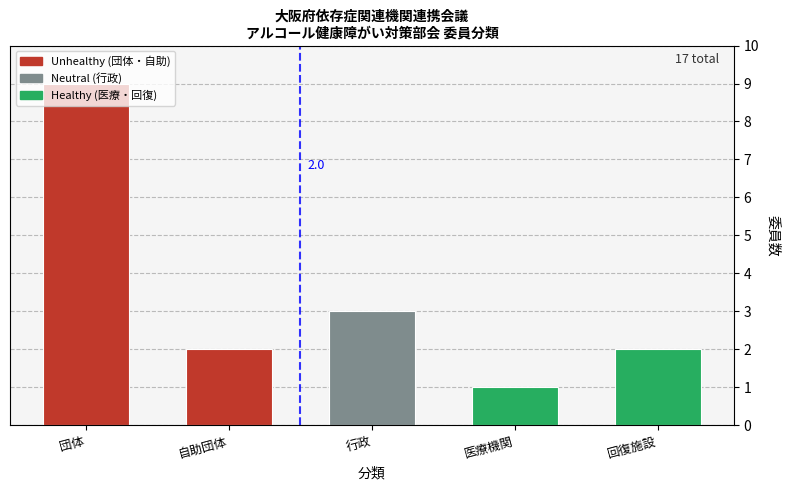

Is it true that the value at 自助団体 is 2?

True